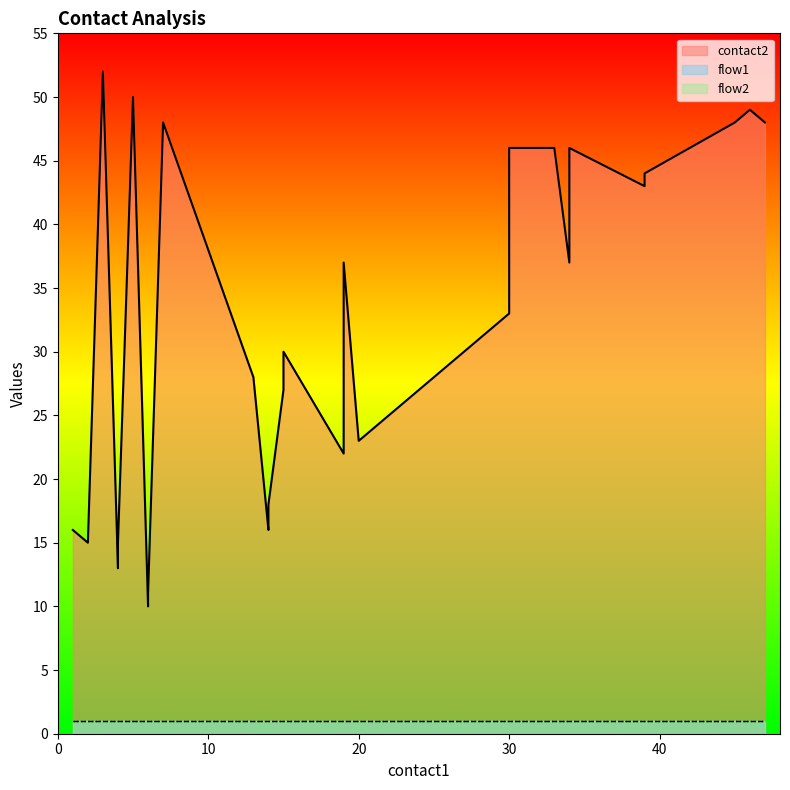

Between 13 and 19, which series saw the biggest shift?

contact2